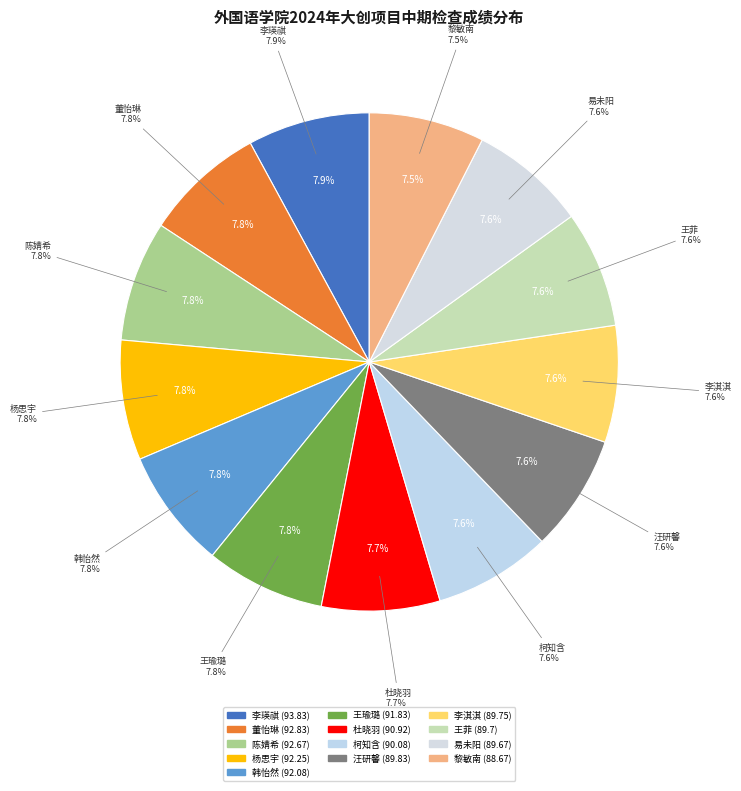

To the nearest percent, what portion does 王瑜璐 represent?

8%